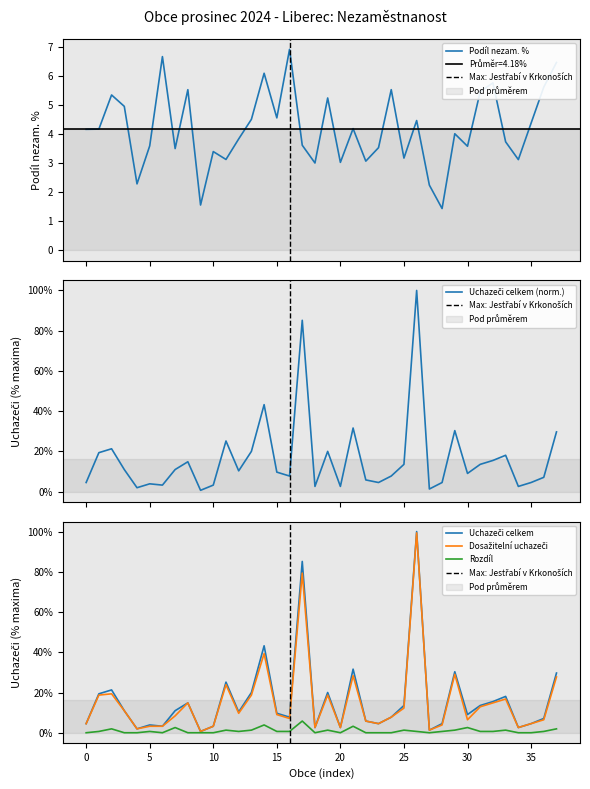

True or false: Podíl nezam. % has more than 2 interior local peaks.

True